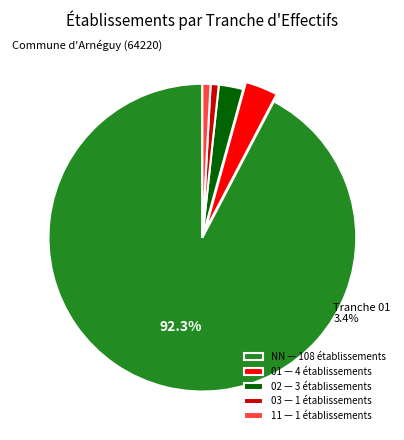

What is the ratio of the value at NN to the value at 11?

108.0